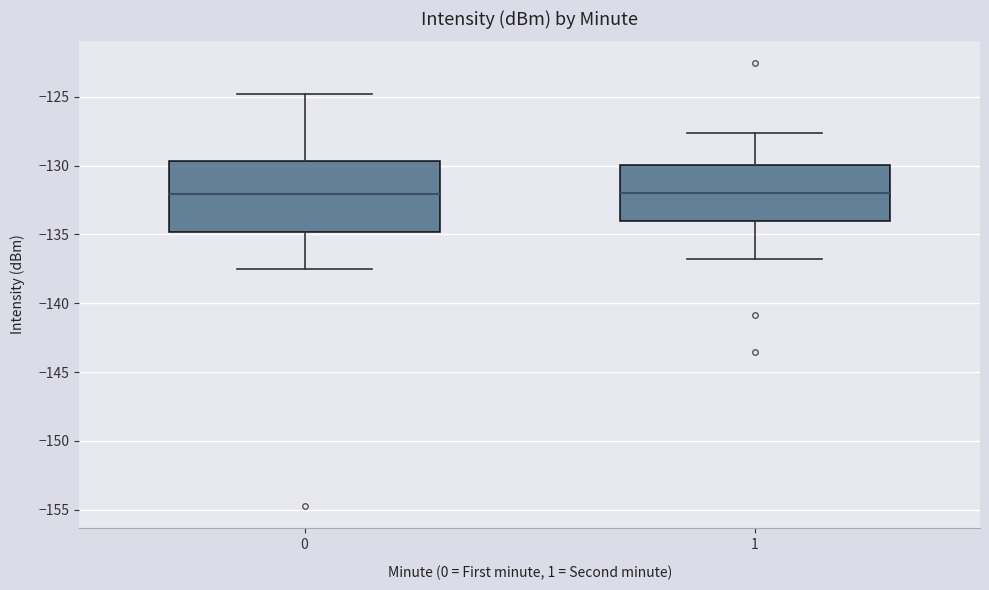

Reading left to right, transcribe this box plot: for each box, give where its median line is, the range the box spans, and where its two whiskers end, as read against the y-axis. The values are not printed on the chart, so give them approximately, as read against the axis.

0: median -132.0, box -135.0 to -129.5, whiskers -137.5 to -125.0
1: median -132.0, box -134.0 to -130.0, whiskers -137.0 to -127.5